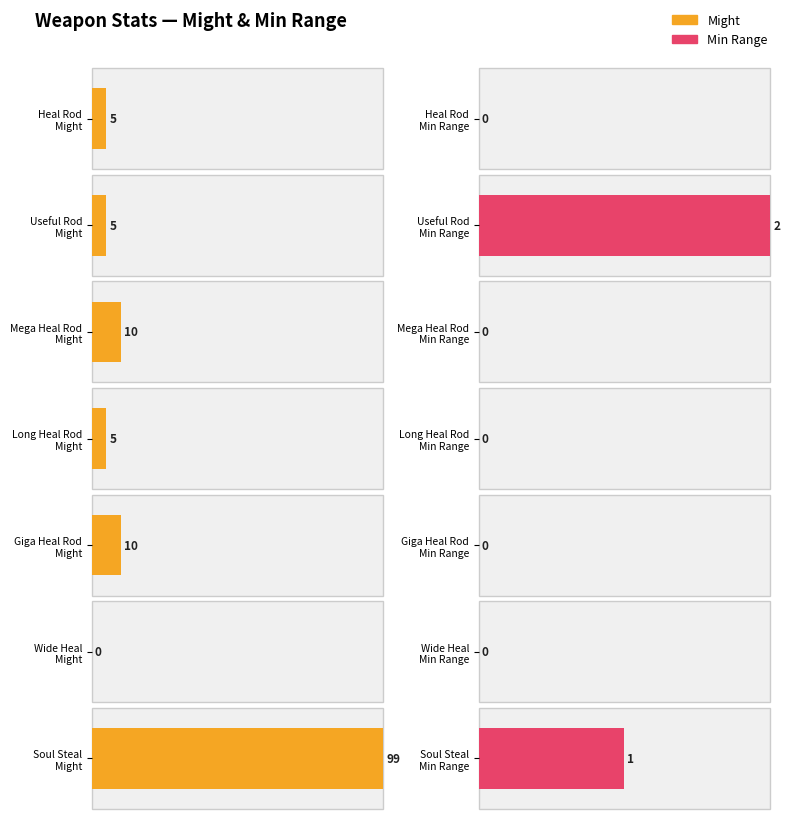

How many data points does each series have?

7